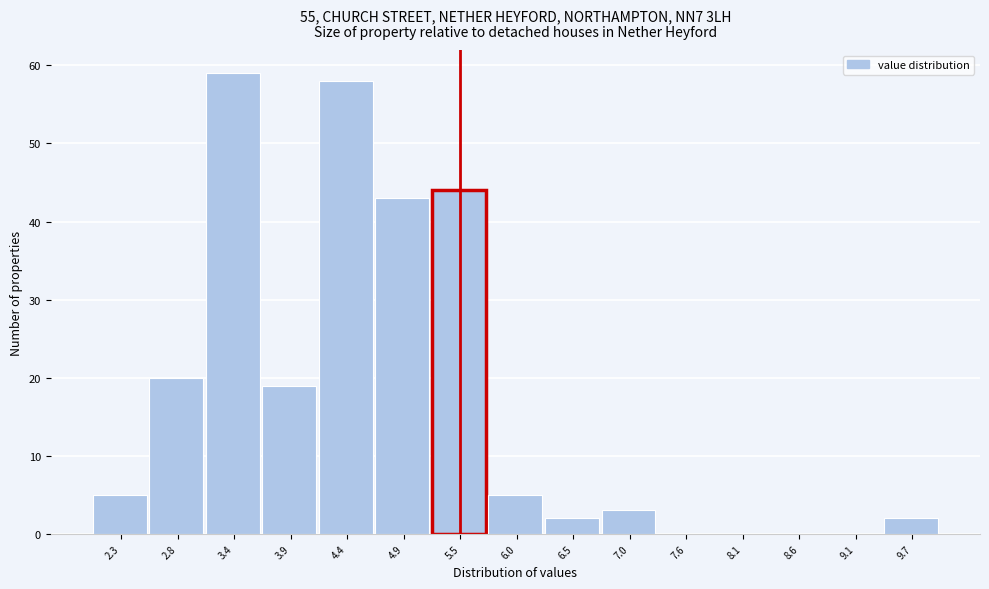

Reading left to right, list all the values displayed in this chart.

2.3=5	2.8=20	3.4=59	3.9=19	4.4=58	4.9=43	5.5=44	6.0=5	6.5=2	7.0=3	7.6=0	8.1=0	8.6=0	9.1=0	9.7=2